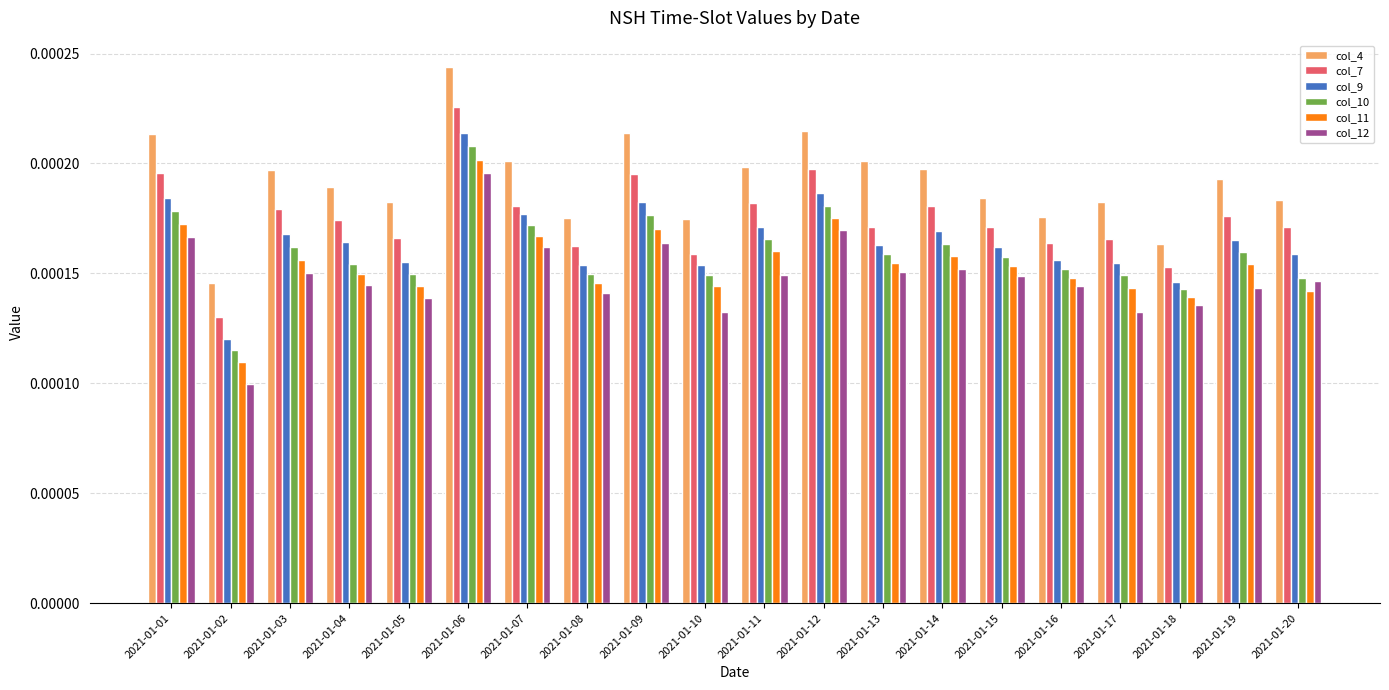

Is the value of col_4 at 2021-01-18 greater than the value of col_7 at 2021-01-01?

No